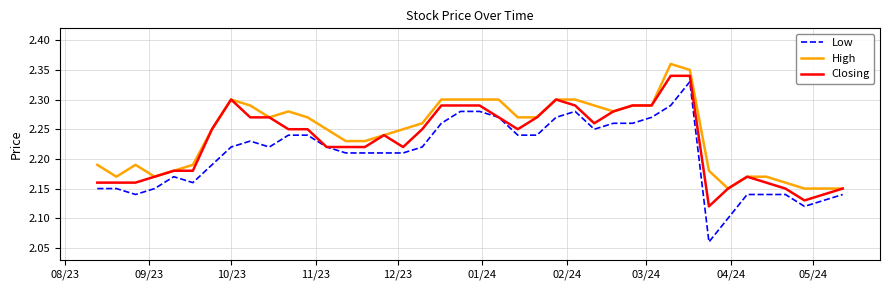

True or false: High and Low cross at least once.

False